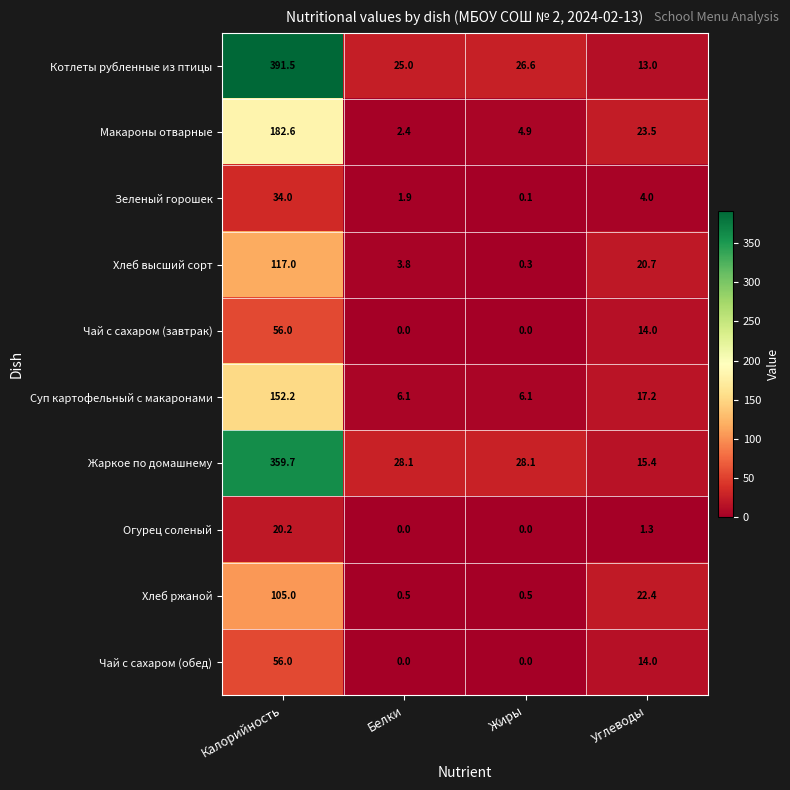

At how many categories does at least one series exceed 20?

4